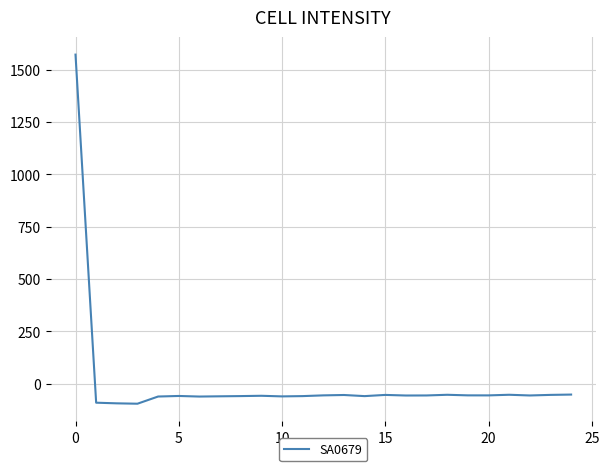

What is the minimum value shown in the chart?

-95.9